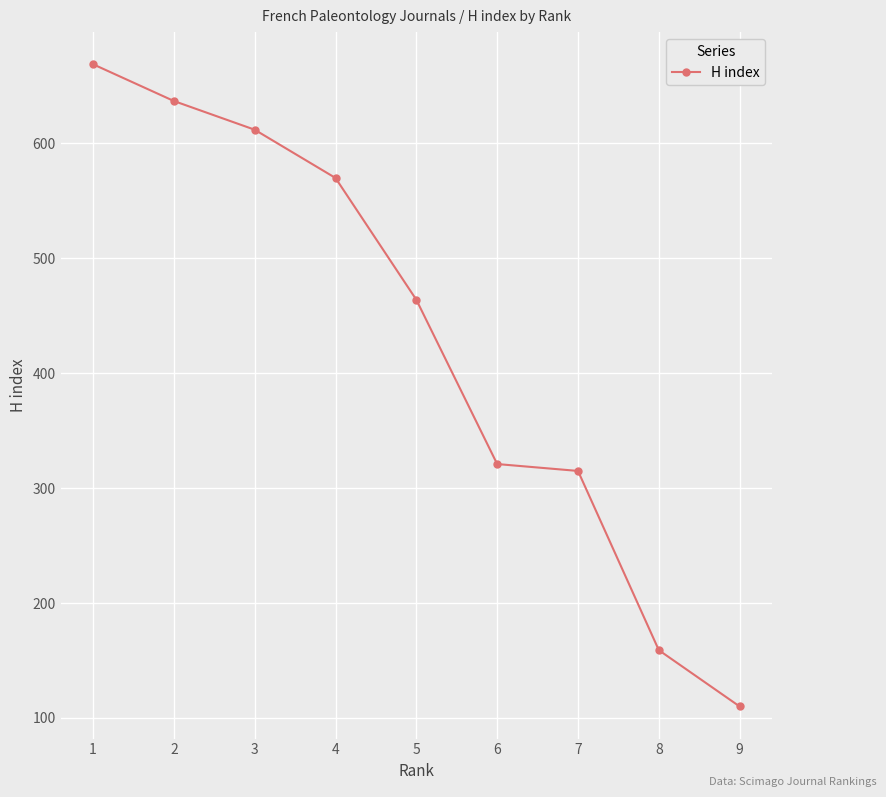

Reading right to left, extract all data points from this chart.

110	159	315	321	464	570	612	637	669